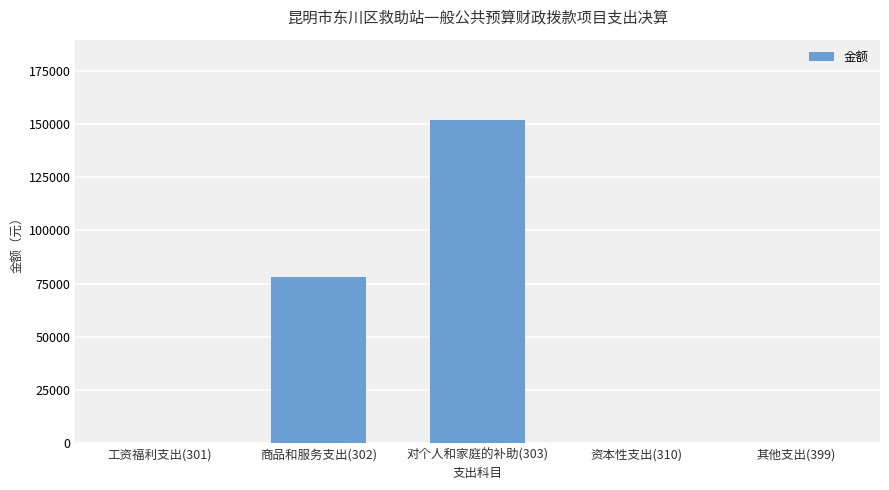

What is the greatest value displayed?

151702.8